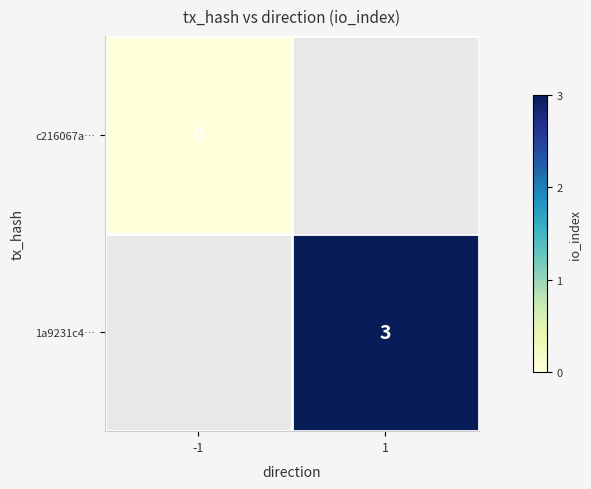

Count the number of data series in this chart.

2